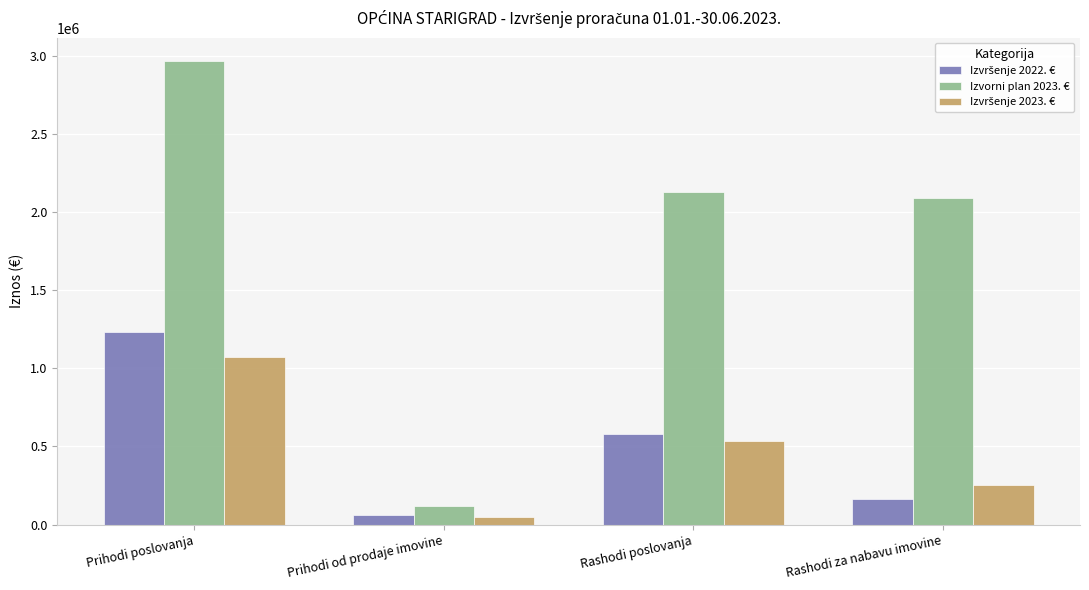

Between Prihodi poslovanja and Rashodi poslovanja, which series saw the biggest shift?

Izvorni plan 2023. €